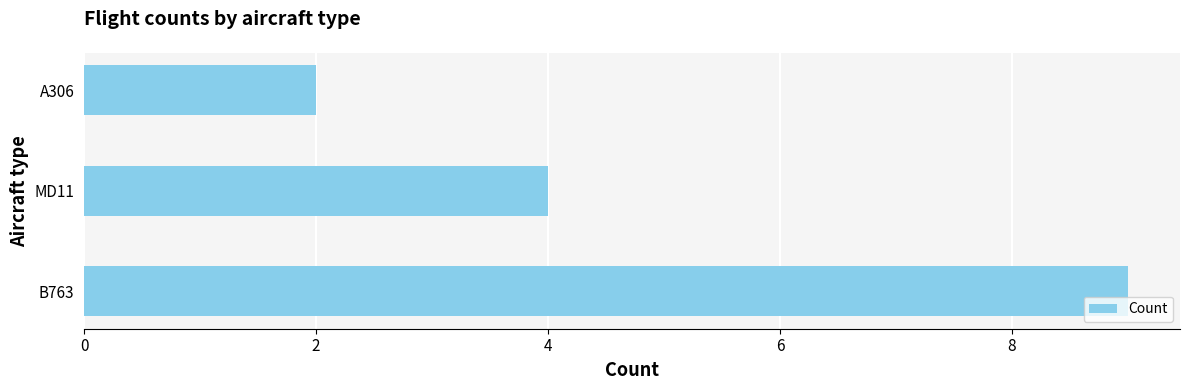

Approximately how many times larger is the value at B763 compared to MD11?

2.2